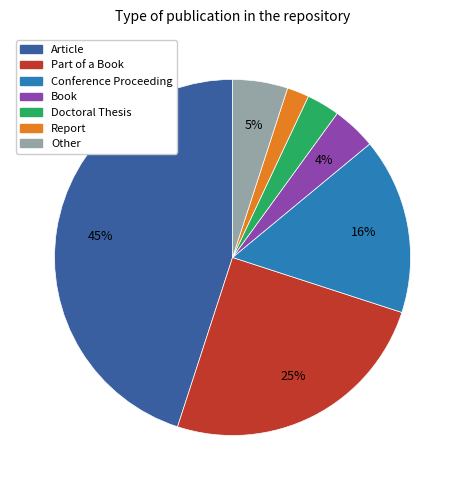

Is Article the majority of the pie?

No